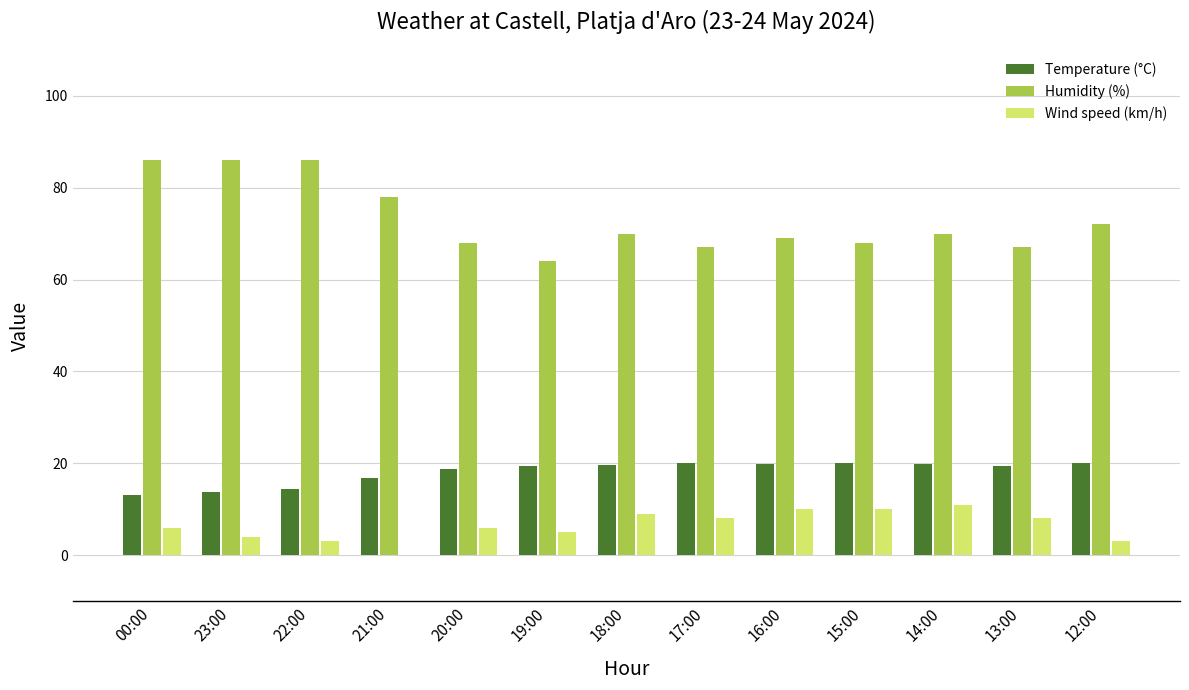

Which series has the largest total across all categories?

Humidity (%)